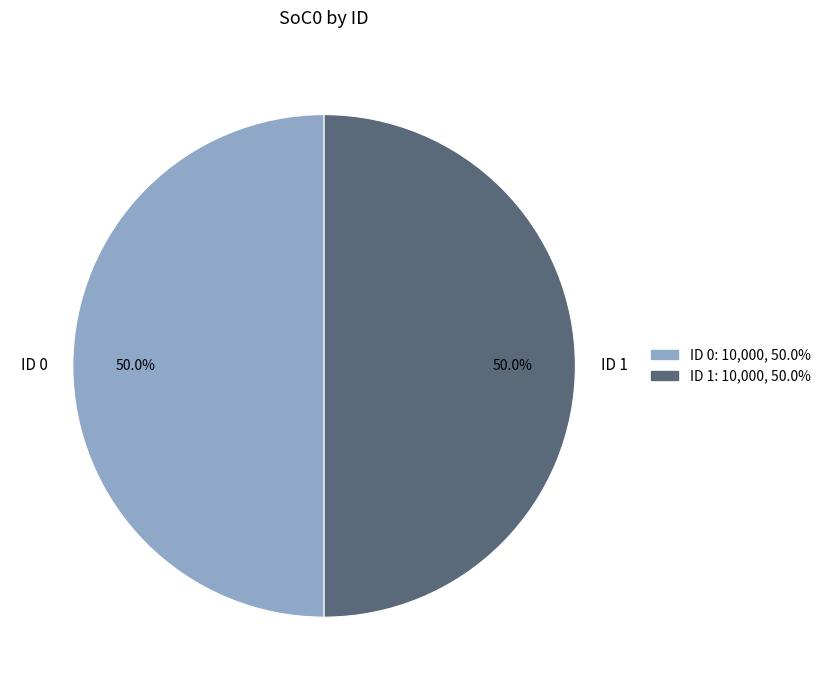

Approximately how many times larger is the value at ID 0 compared to ID 1?

1.0